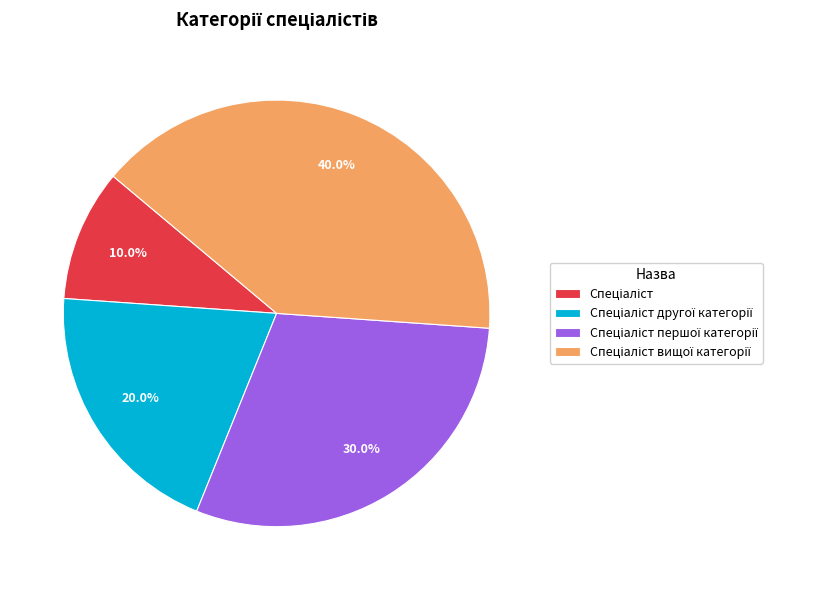

Is there a majority slice in this chart?

No